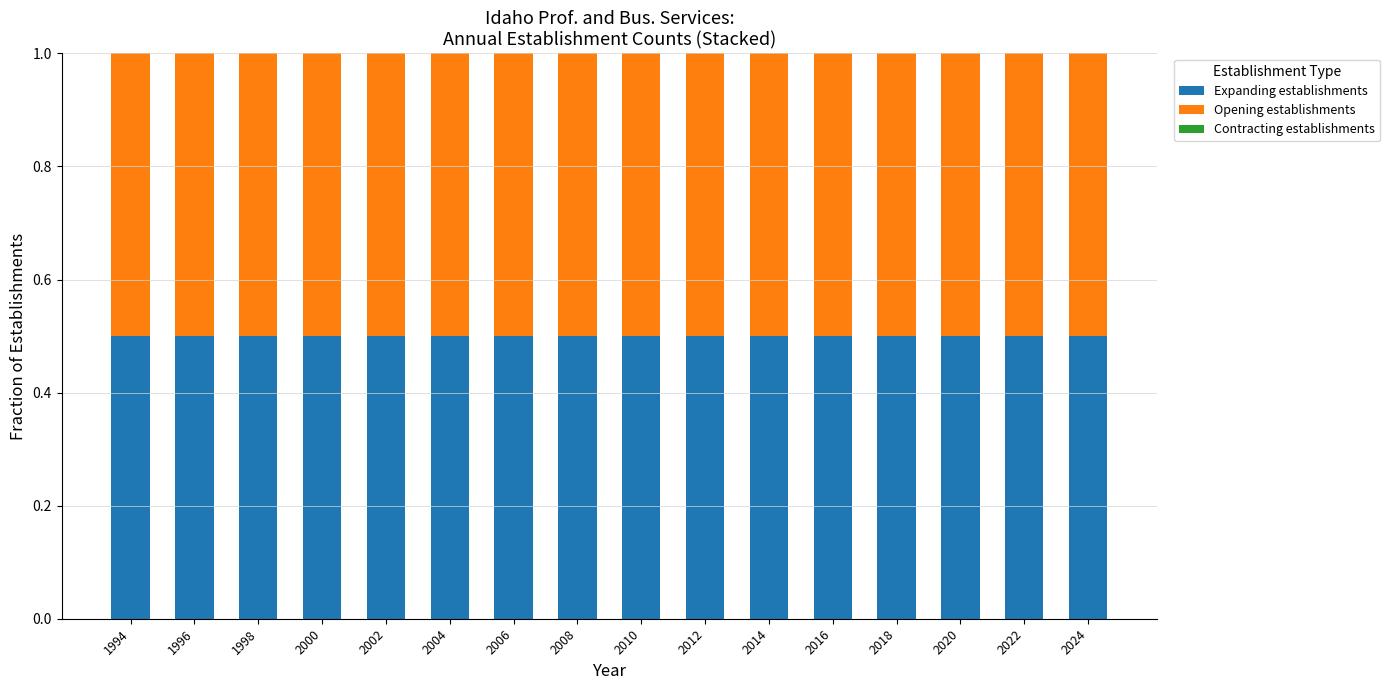

Reading left to right, transcribe all the data shown in this chart.

Expanding establishments: 0.5	0.5	0.5	0.5	0.5	0.5	0.5	0.5	0.5	0.5	0.5	0.5	0.5	0.5	0.5	0.5
Opening establishments: 0.5	0.5	0.5	0.5	0.5	0.5	0.5	0.5	0.5	0.5	0.5	0.5	0.5	0.5	0.5	0.5
Contracting establishments: 0.0	0.0	0.0	0.0	0.0	0.0	0.0	0.0	0.0	0.0	0.0	0.0	0.0	0.0	0.0	0.0